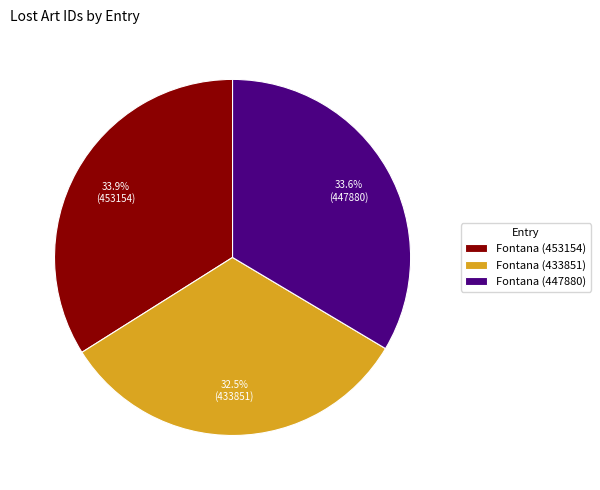

True or false: Fontana (447880) accounts for 34% of the total.

True